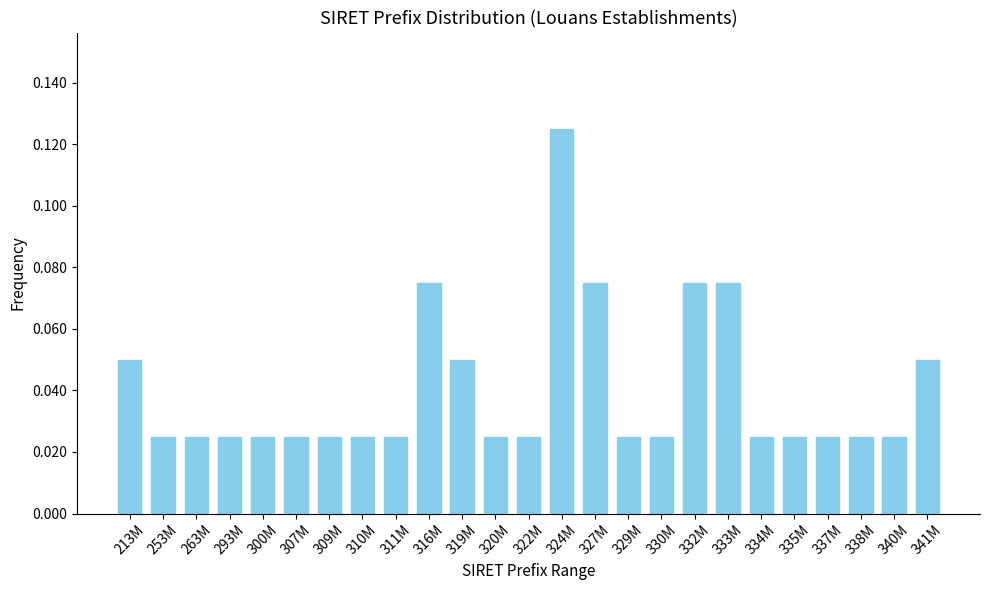

Count the values in the range 0 to 1.

25